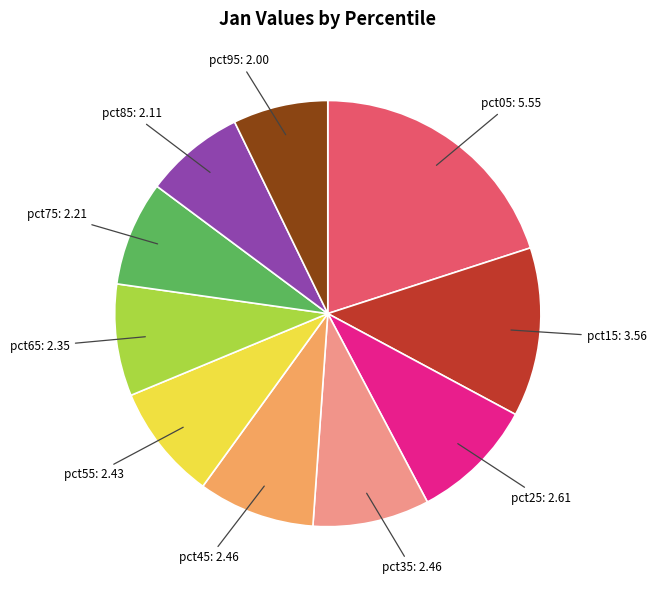

Do pct45 and pct55 together represent more than half of the pie?

No